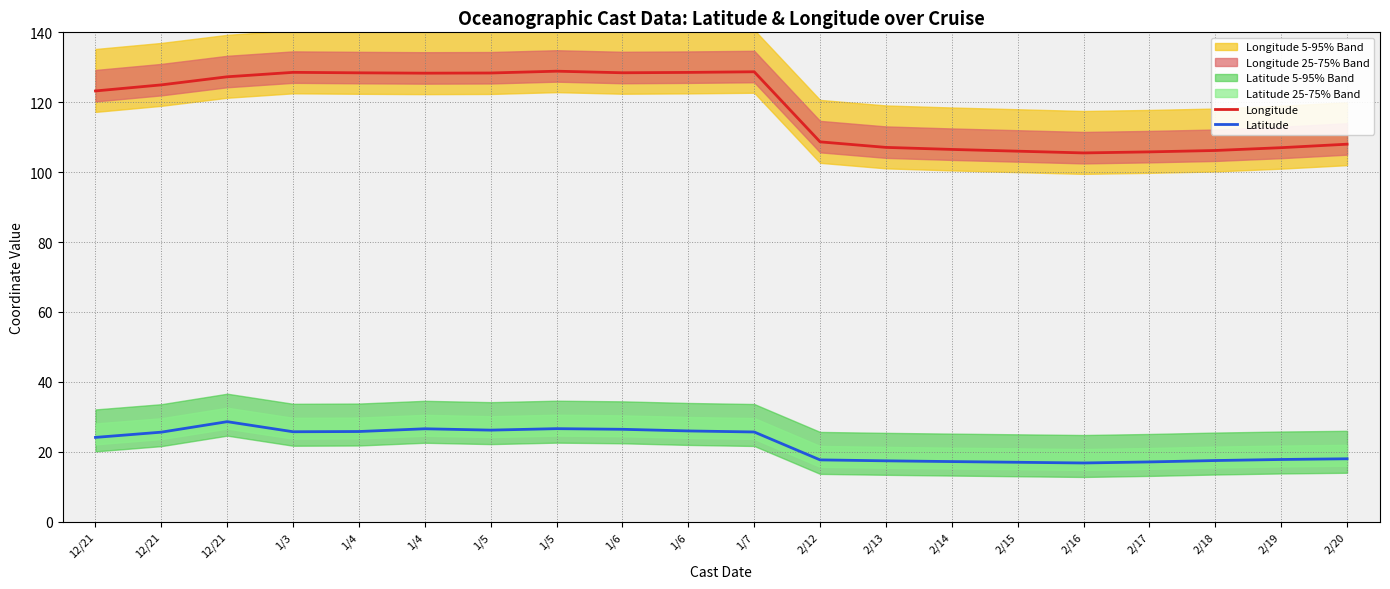

Which category has the lowest value in the Longitude series?

2/16